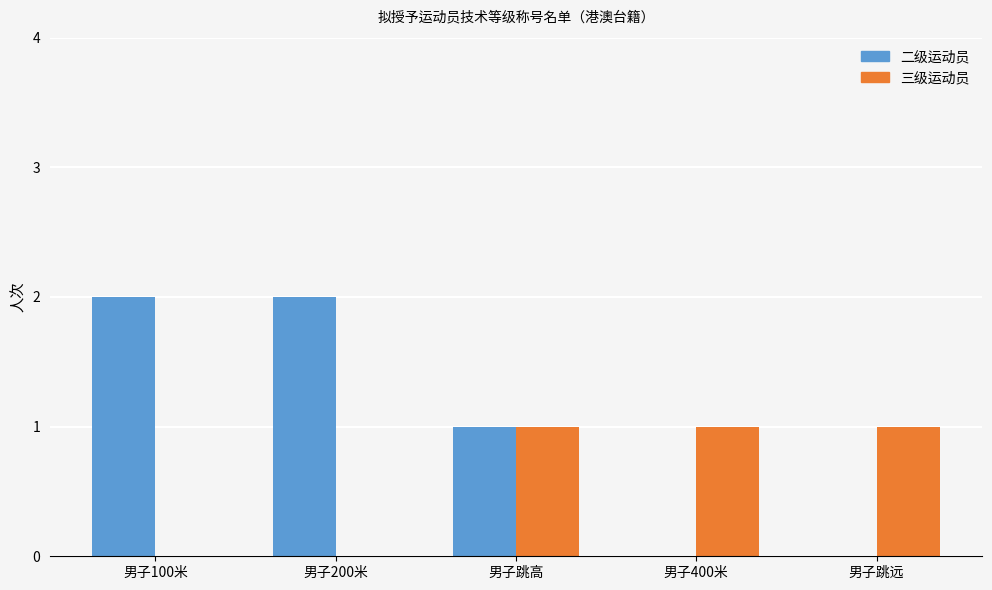

Which series changed the most between 男子100米 and 男子400米?

二级运动员